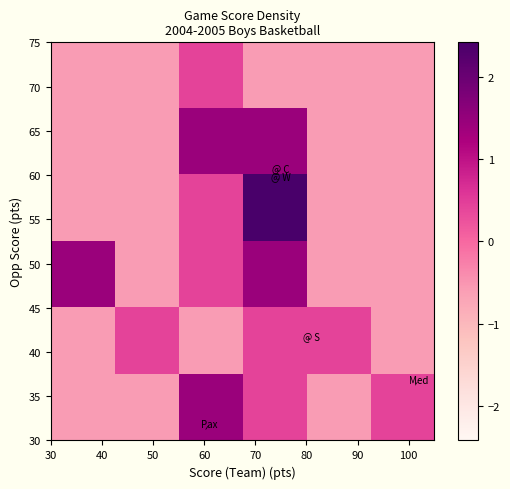

How many series are shown in this chart?

6